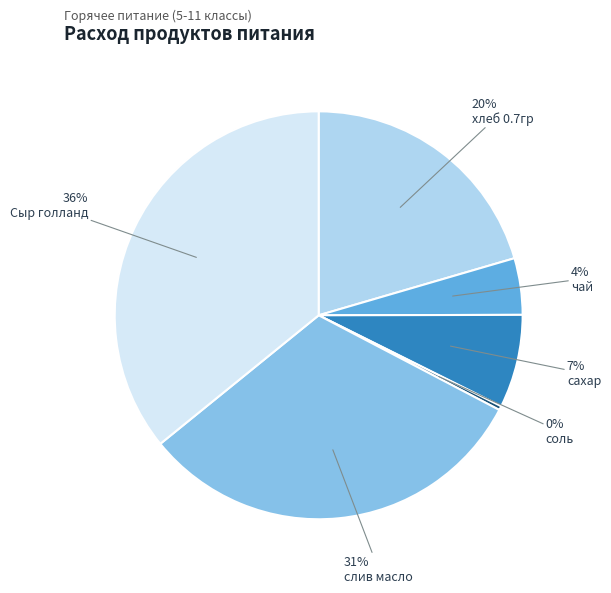

Rank the categories by value from highest to lowest.

Сыр голланд, слив масло, хлеб 0.7гр, сахар, чай, соль